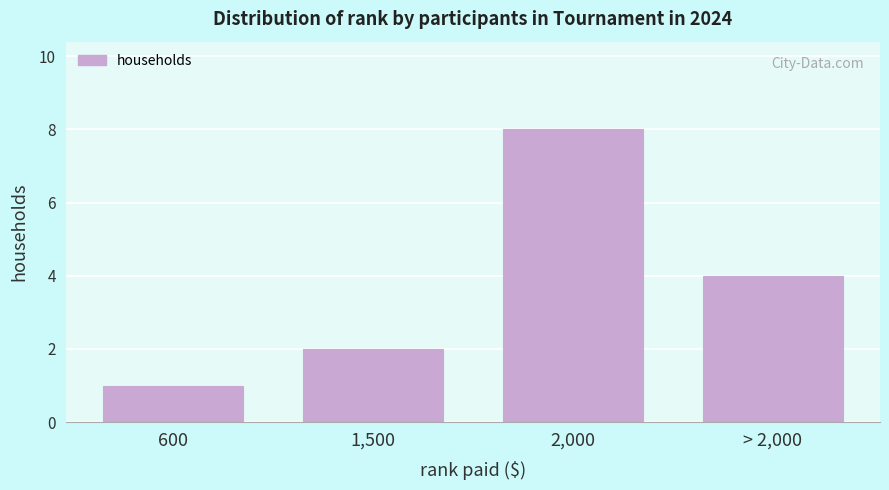

Reading left to right, transcribe all the data shown in this chart.

600=1	1,500=2	2,000=8	> 2,000=4